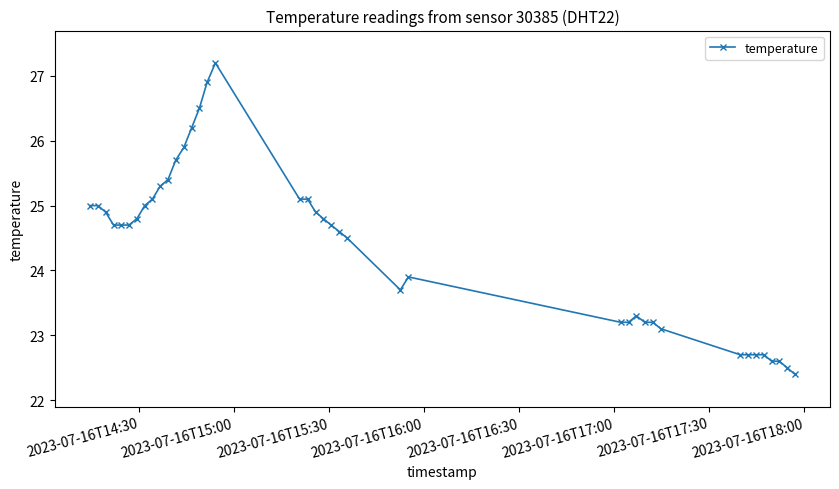

Reading right to left, what are all the values shown in this chart?

22.4	22.5	22.6	22.6	22.7	22.7	22.7	22.7	23.1	23.2	23.2	23.3	23.2	23.2	23.9	23.7	24.5	24.6	24.7	24.8	24.9	25.1	25.1	27.2	26.9	26.5	26.2	25.9	25.7	25.4	25.3	25.1	25.0	24.8	24.7	24.7	24.7	24.9	25.0	25.0